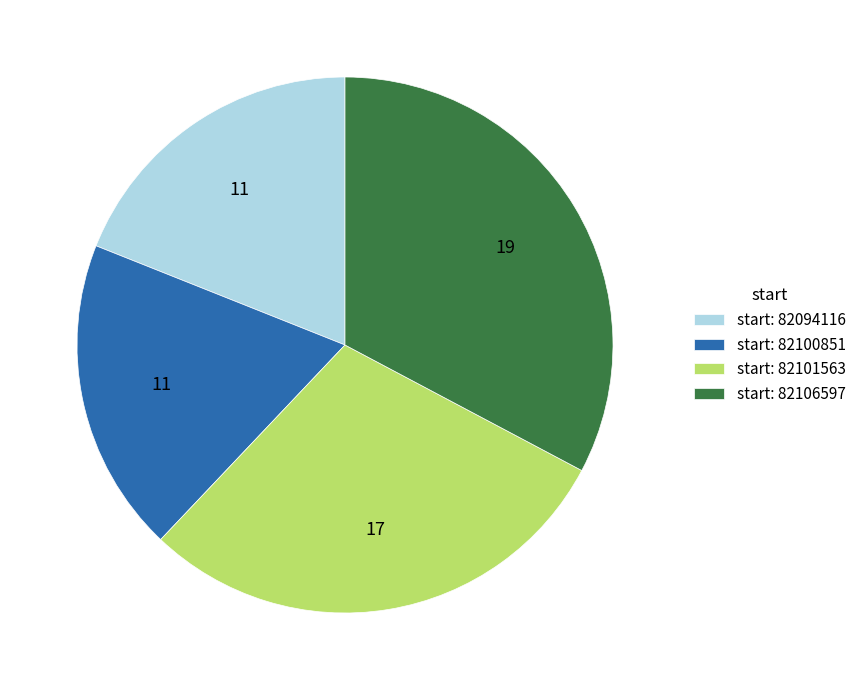

Is there any slice that represents more than half of the pie?

No